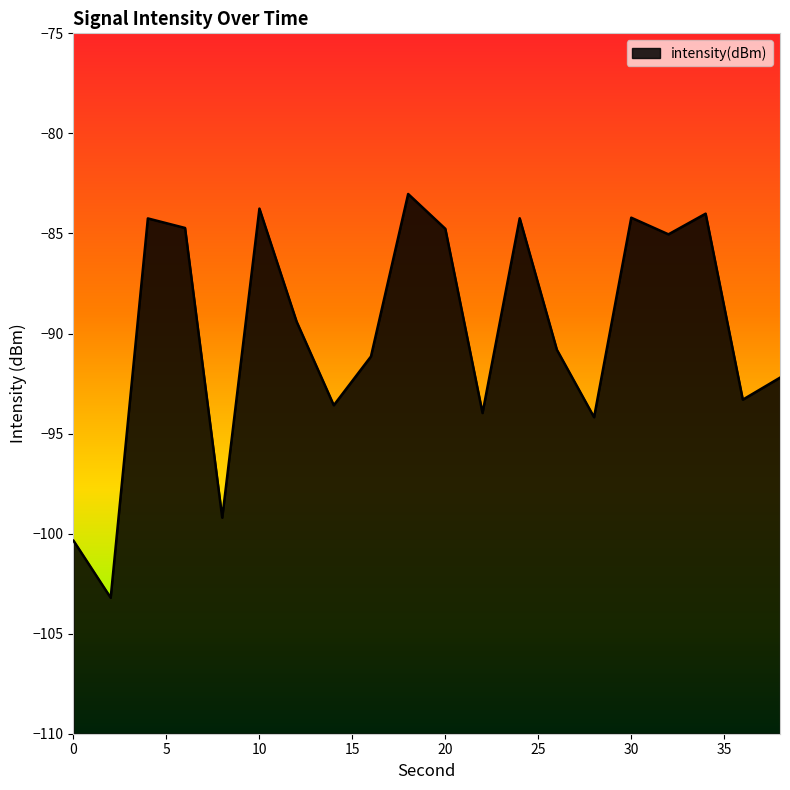

Reading left to right, transcribe all the data shown in this chart.

0=-100.4	2=-103.2	4=-84.2	6=-84.7	8=-99.2	10=-83.8	12=-89.4	14=-93.6	16=-91.1	18=-83.0	20=-84.8	22=-94.0	24=-84.2	26=-90.8	28=-94.2	30=-84.2	32=-85.0	34=-84.0	36=-93.3	38=-92.2